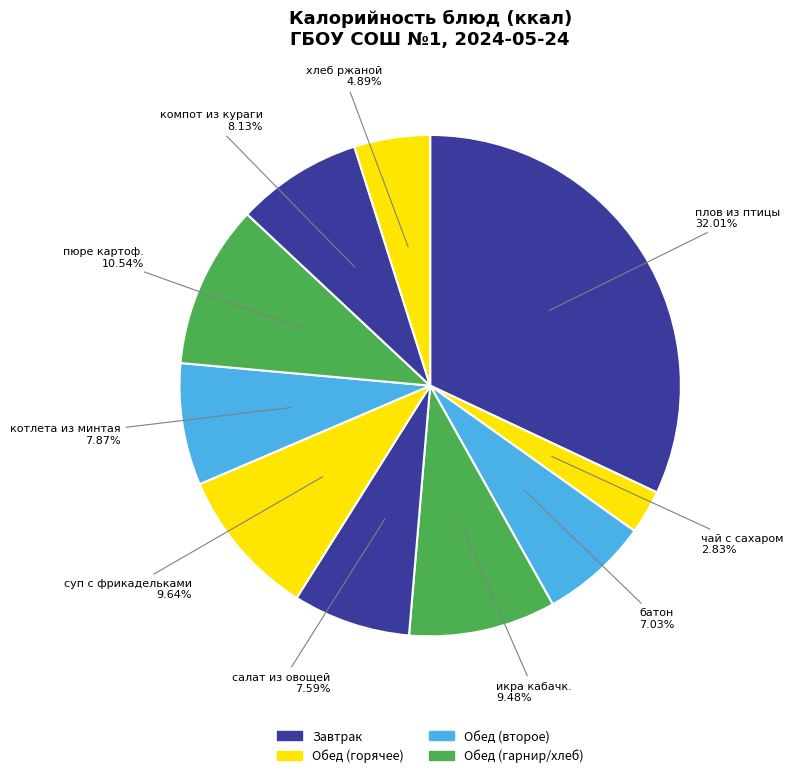

Combined, do батон and салат из овощей account for over 50%?

No